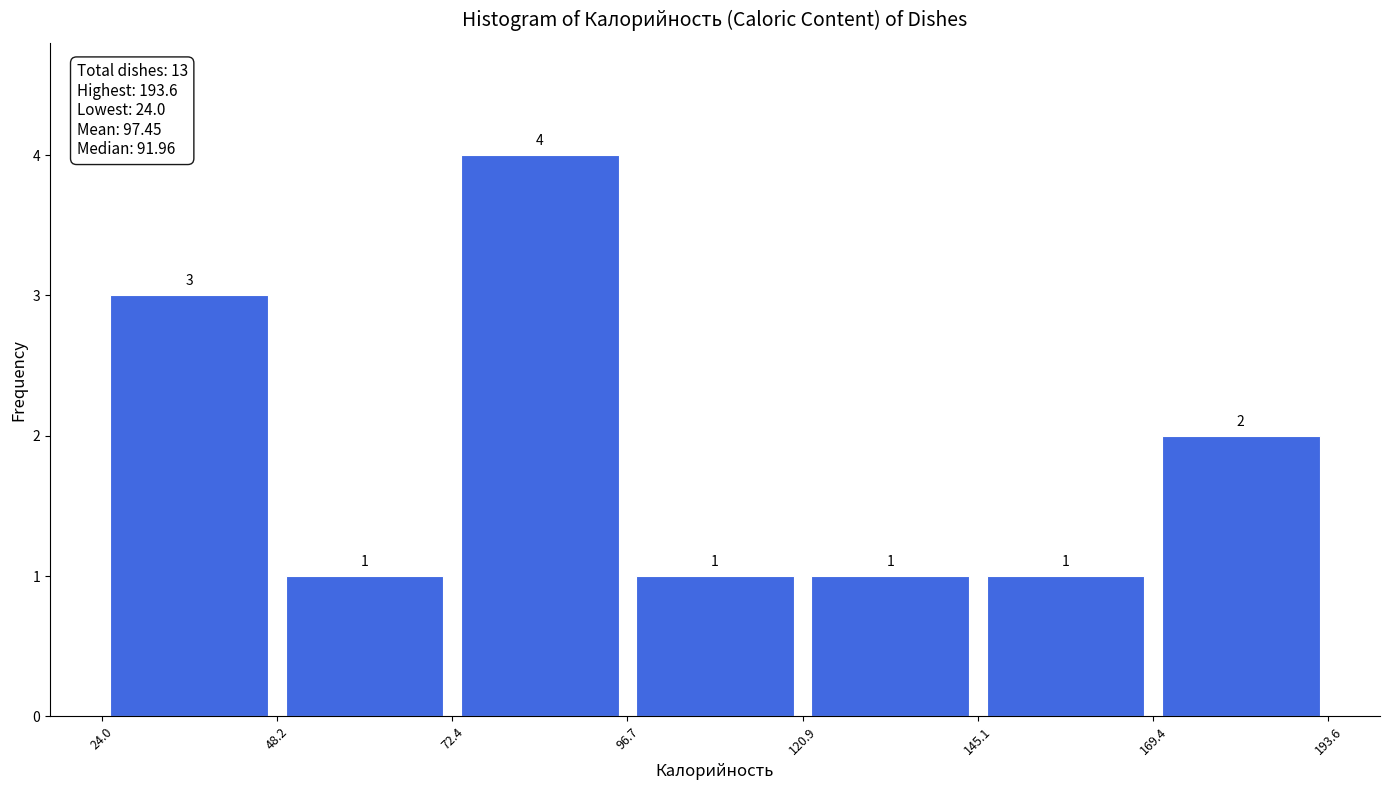

Which range on the x-axis has the tallest bar?

72.4 to 96.7